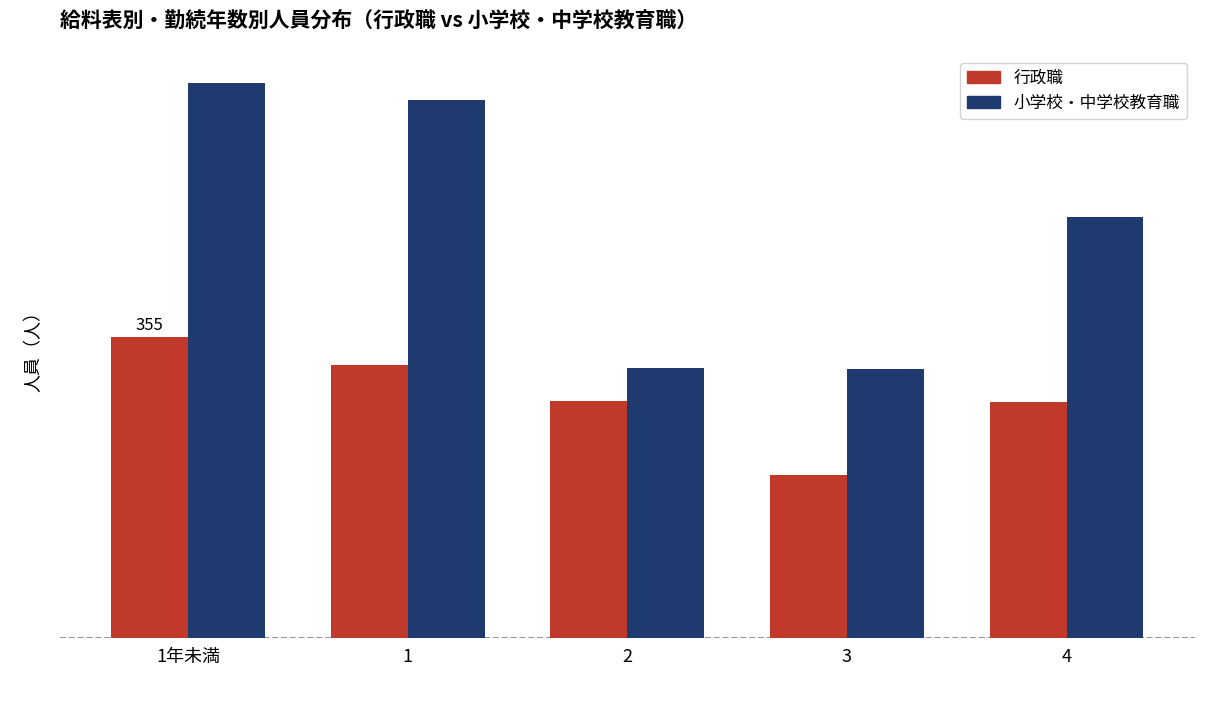

Are the bars grouped side by side (vs. stacked)?

Yes